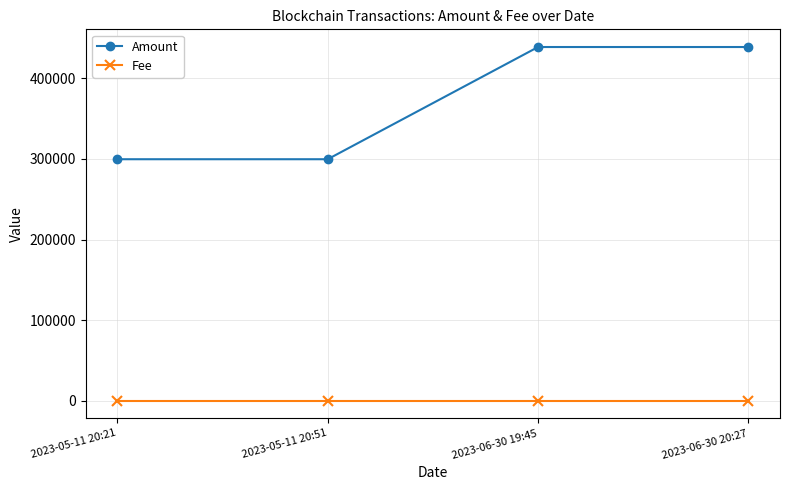

What are all the series names shown in the legend?

Amount, Fee